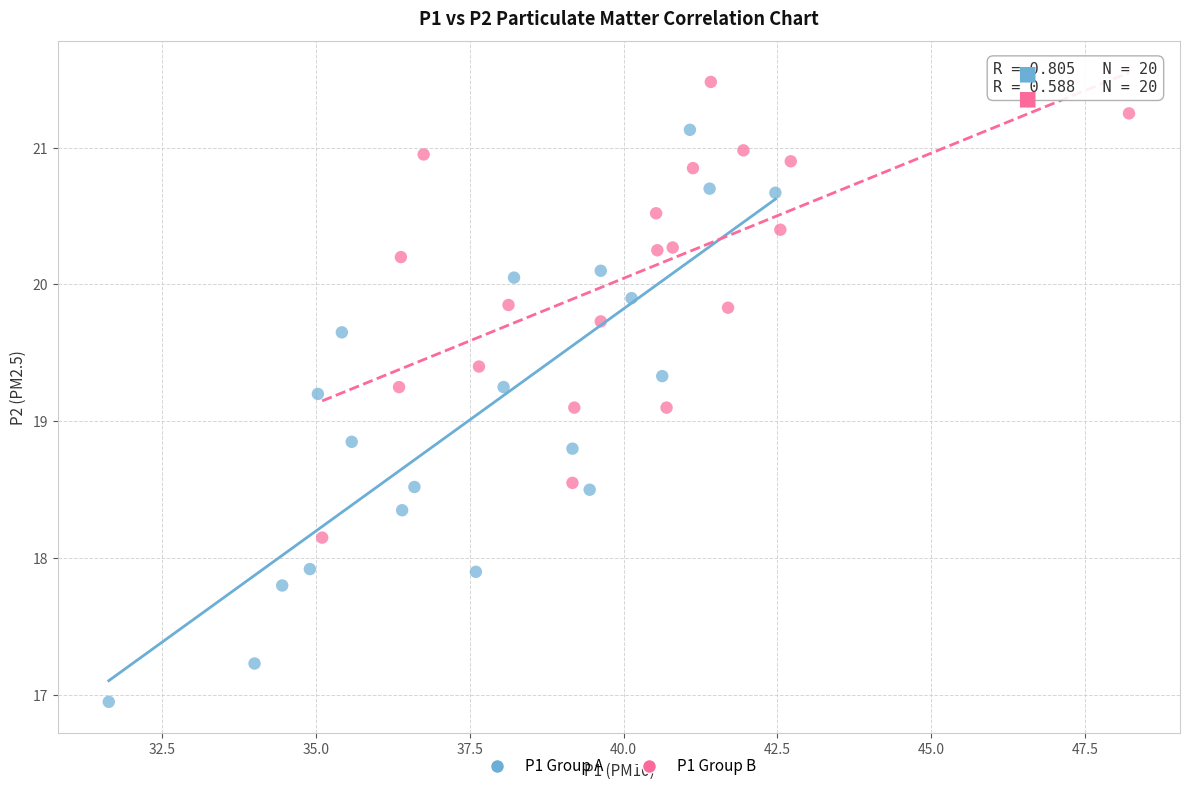

Which series reaches the maximum Y coordinate?

P1 Group B